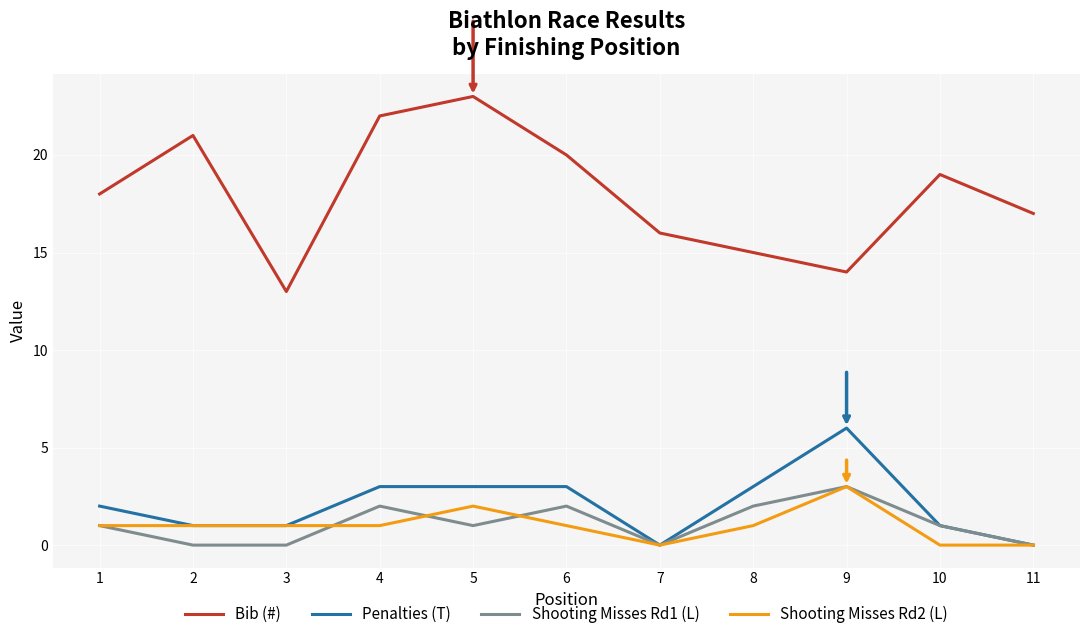

What is the total value across all series at 10?

21